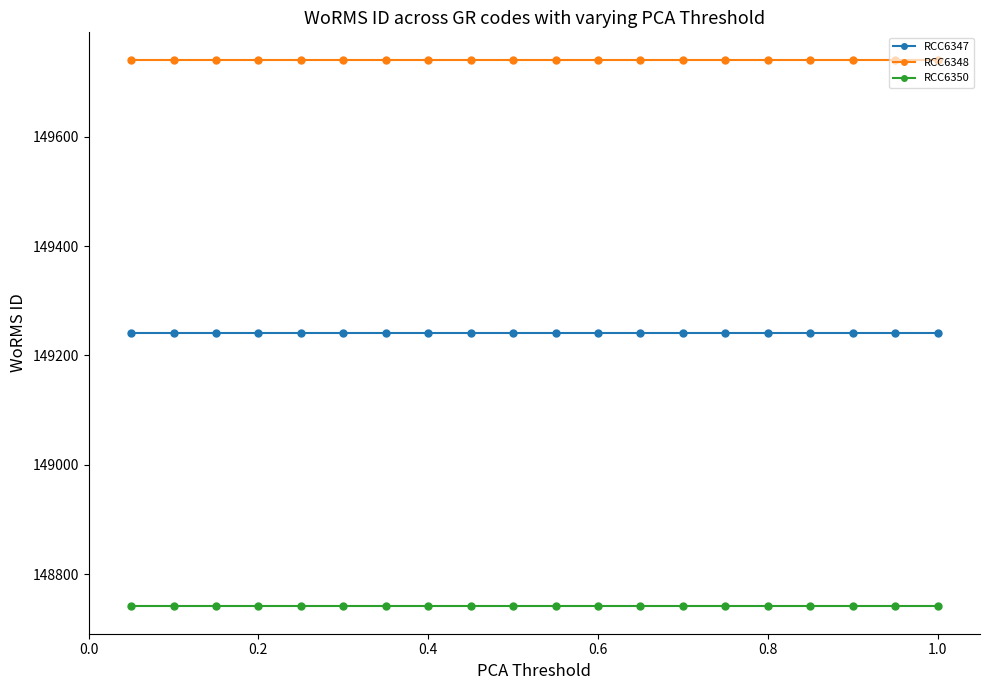

Which series has the largest total across all categories?

RCC6348